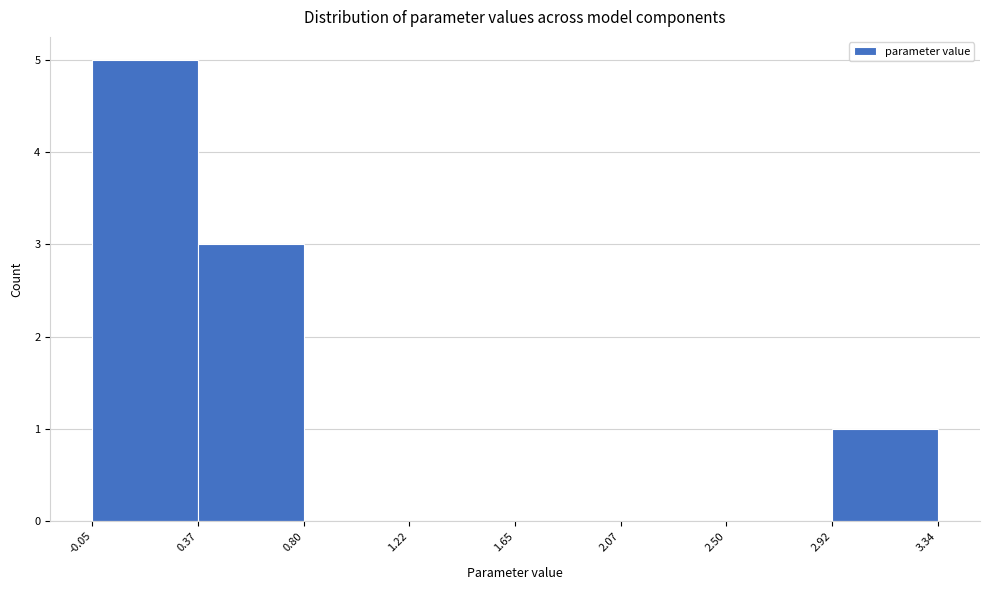

Which range on the x-axis has the tallest bar?

-0.05 to 0.37